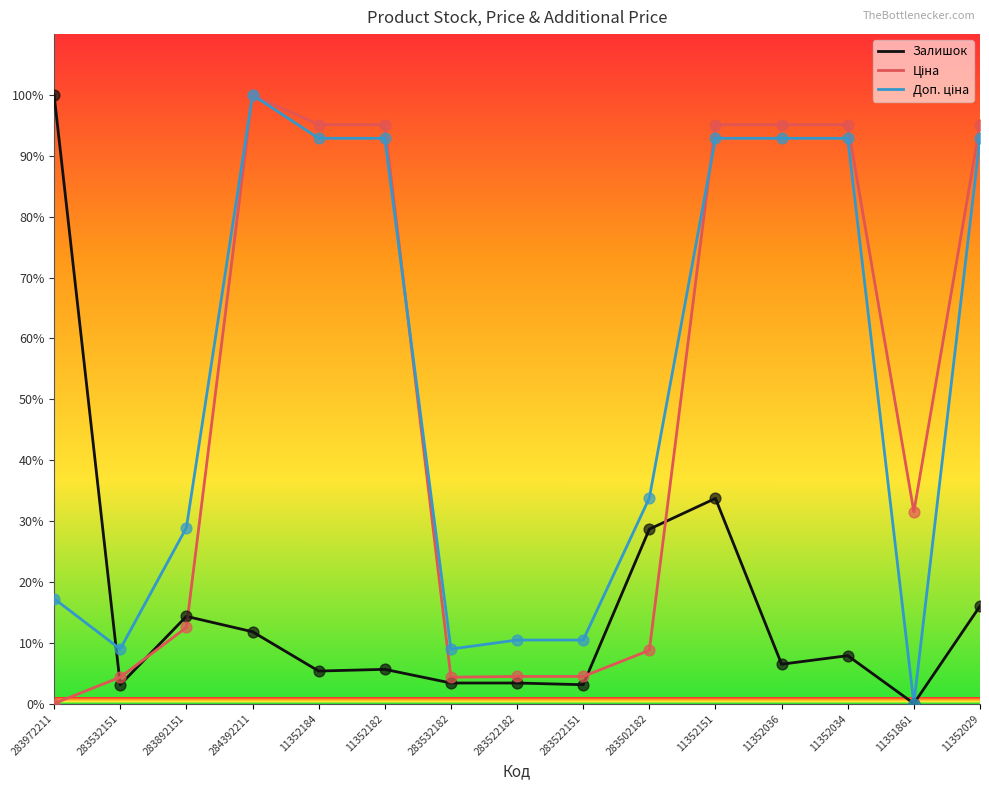

Between 283532151 and 283502182, which series saw the biggest shift?

Залишок